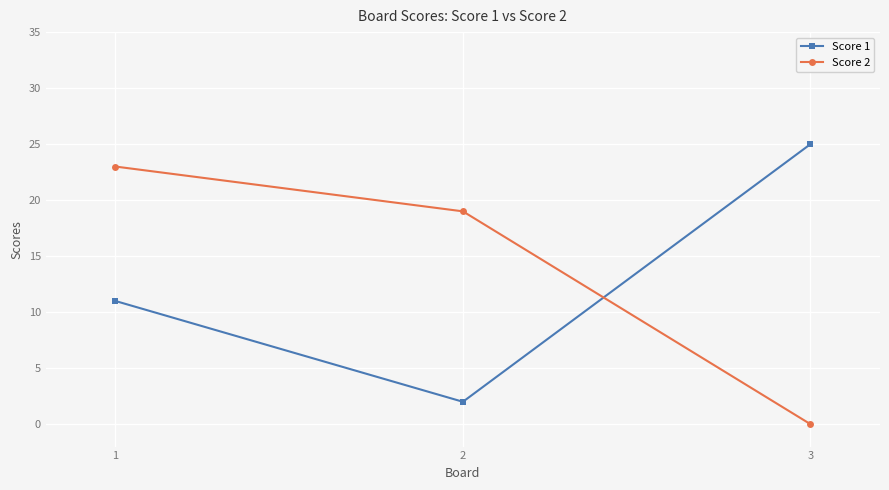

Reading left to right, what are all the values shown in this chart?

Score 1: 1=11	2=2	3=25
Score 2: 1=23	2=19	3=0